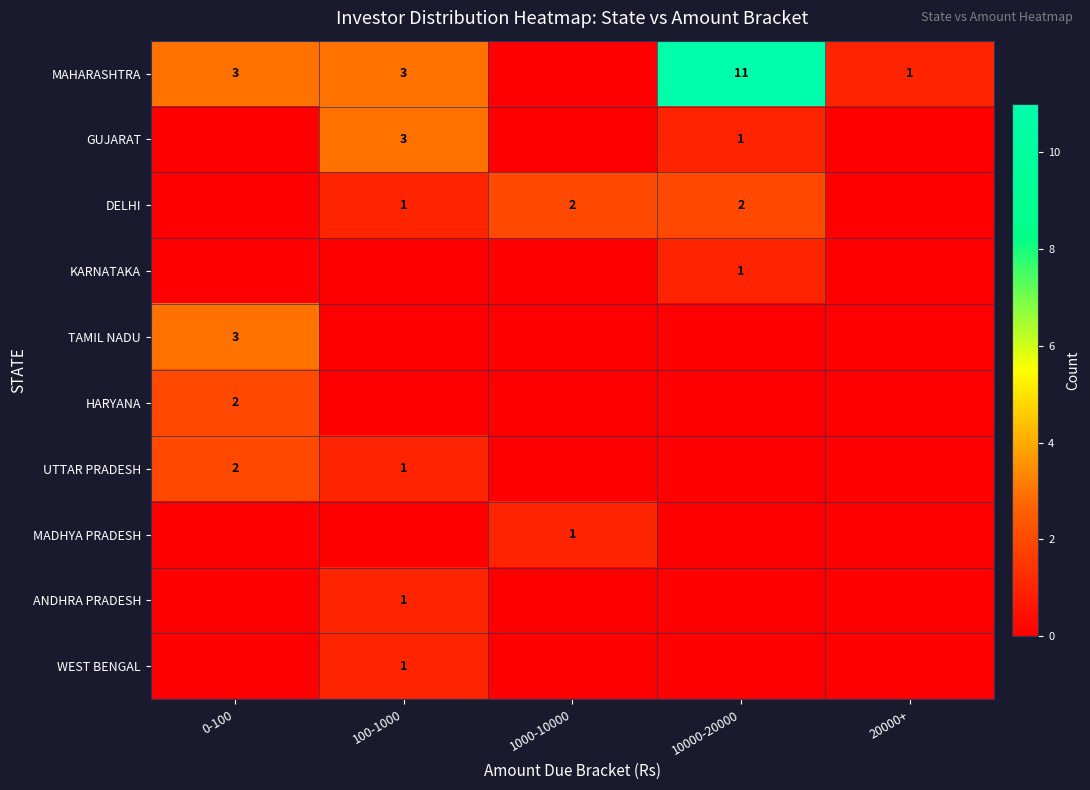

What is the total value across all series at 0-100?

10